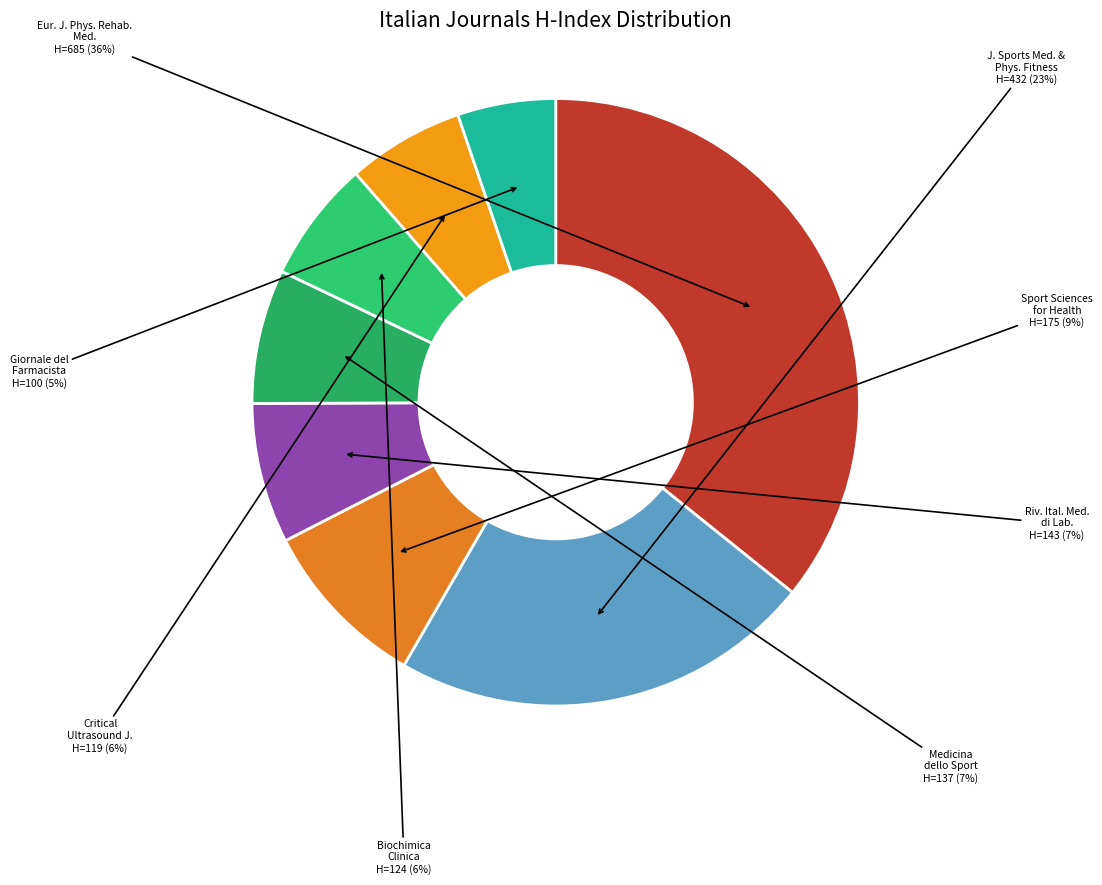

The Medicina dello Sport slice represents 7% of the pie. True or false?

True